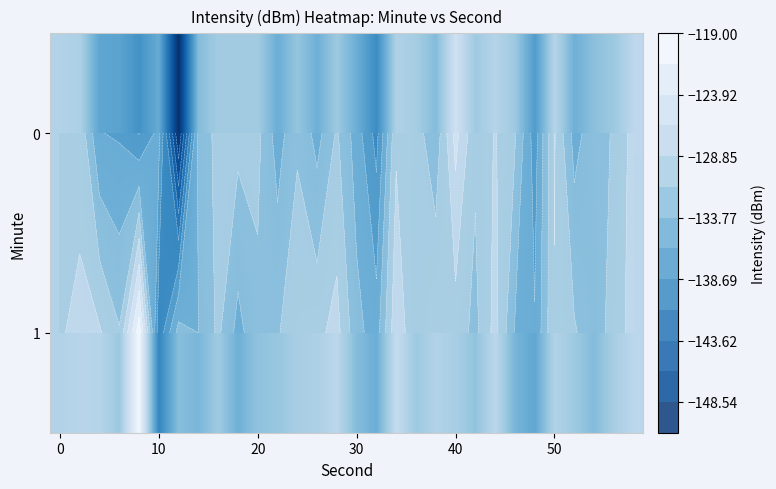

How many data points in 0 are less than -131?

17